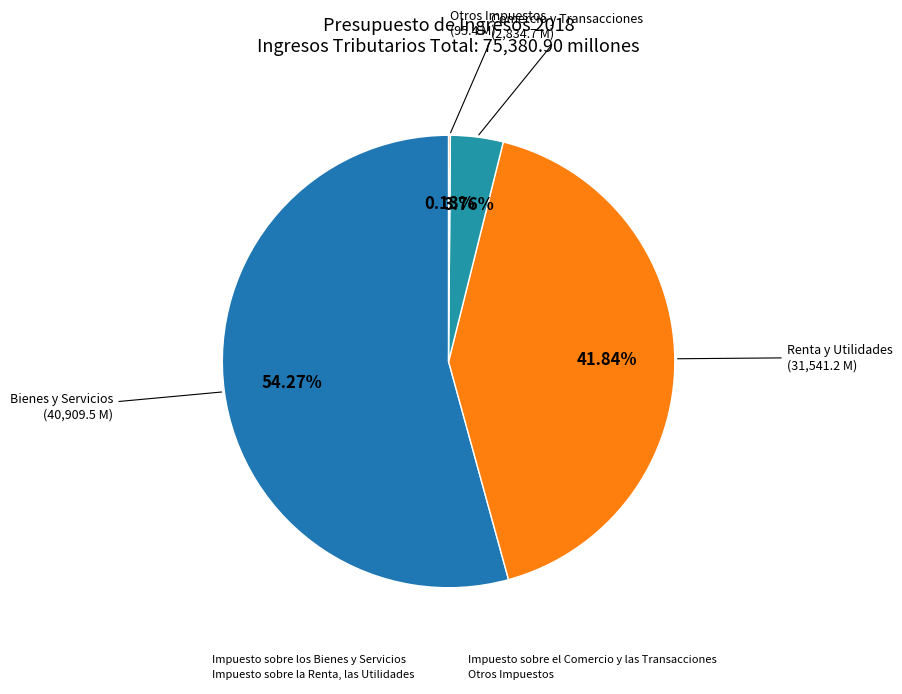

What is the change in value from Impuesto sobre los Bienes y Servicios to Otros Impuestos?

-40814071307